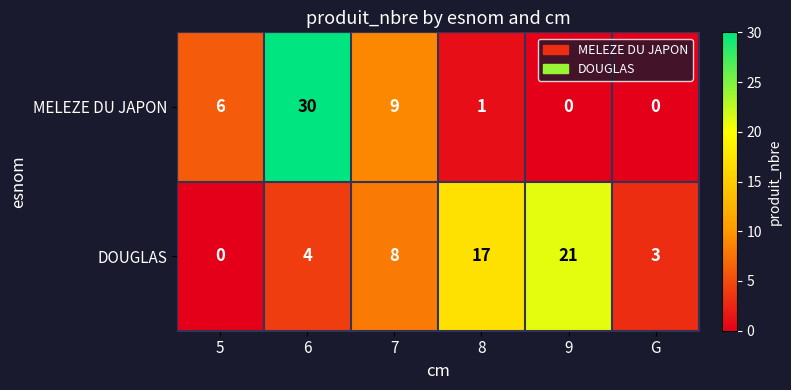

Is it true that DOUGLAS equals 5 at G?

False